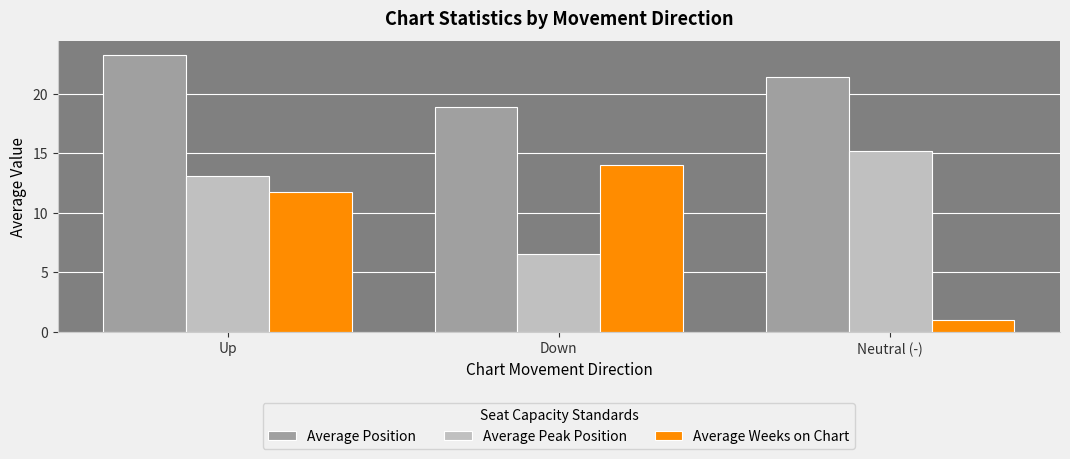

Which category has the lowest value in the Average Weeks on Chart series?

Neutral (-)